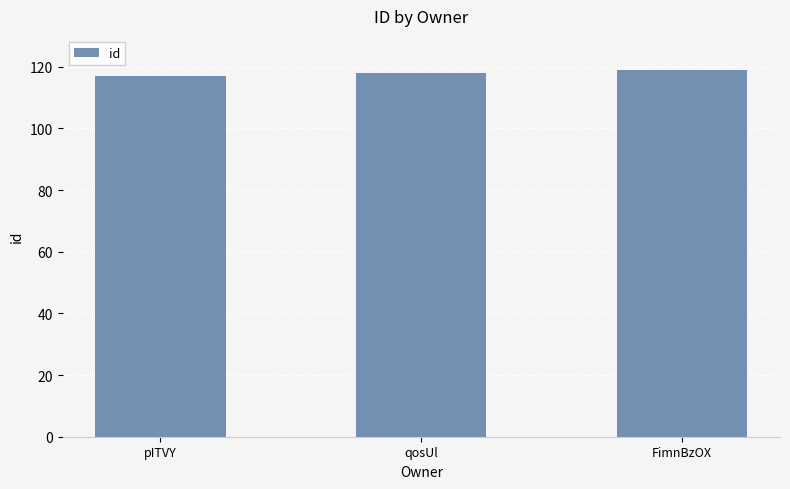

What is the sum of all values?

354